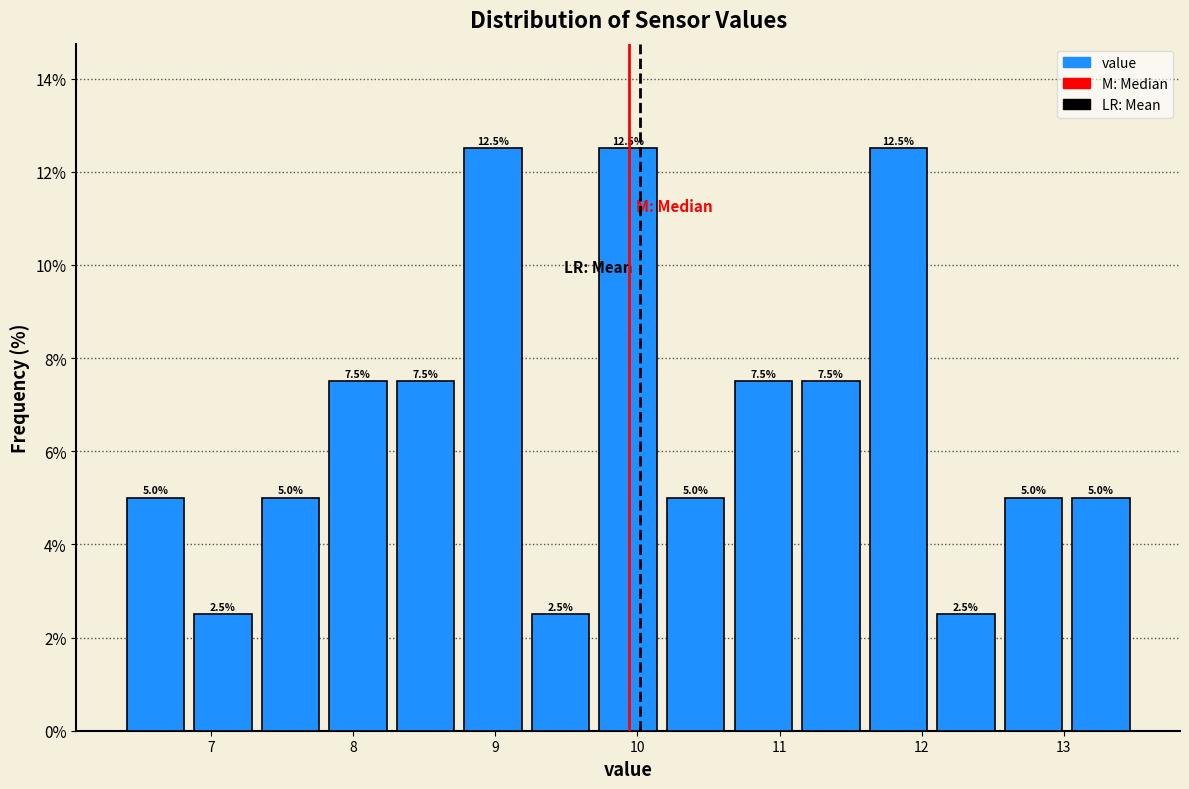

Reading left to right, list every bar in this chart as the range it spans on the x-axis followed by its height. The bar edges are not printed on the chart, so give them approximately, as read against the axis.

6.4 to 6.8: 5.0
6.8 to 7.3: 2.5
7.3 to 7.8: 5.0
7.8 to 8.3: 7.5
8.3 to 8.7: 7.5
8.7 to 9.2: 12.5
9.2 to 9.7: 2.5
9.7 to 10.2: 12.5
10.2 to 10.6: 5.0
10.6 to 11.1: 7.5
11.1 to 11.6: 7.5
11.6 to 12.1: 12.5
12.1 to 12.5: 2.5
12.5 to 13.0: 5.0
13.0 to 13.5: 5.0